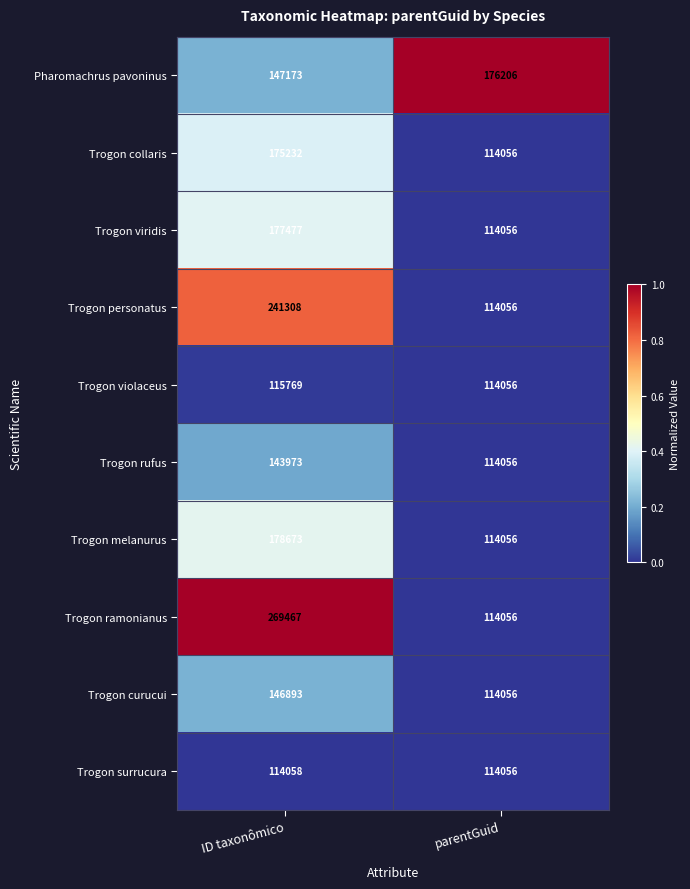

List the labels in order of Trogon rufus value, smallest first.

parentGuid, ID taxonômico